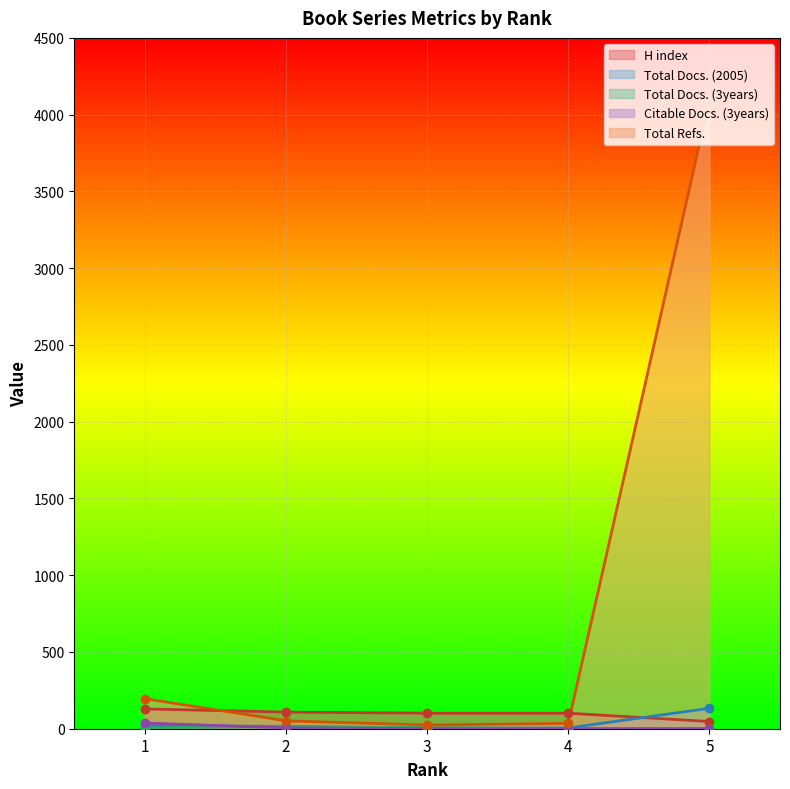

What are all the series names shown in the legend?

H index, Total Docs. (2005), Total Docs. (3years), Citable Docs. (3years), Total Refs.